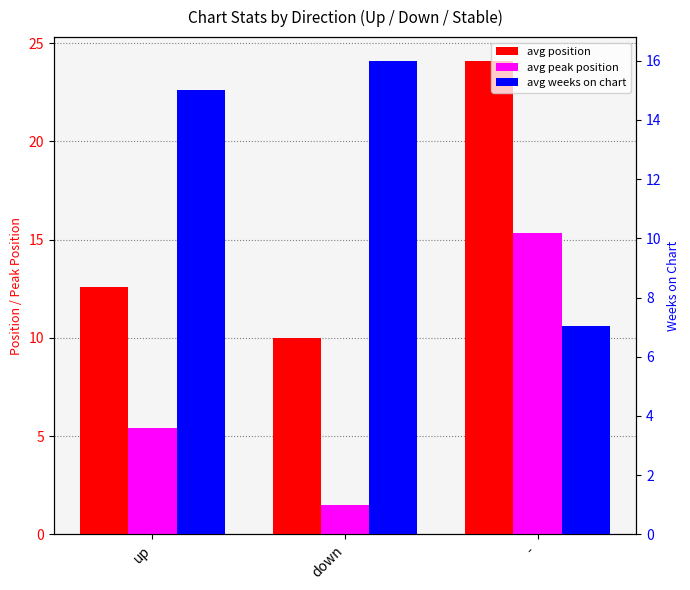

What is the label of the 1st bar from the right?

-